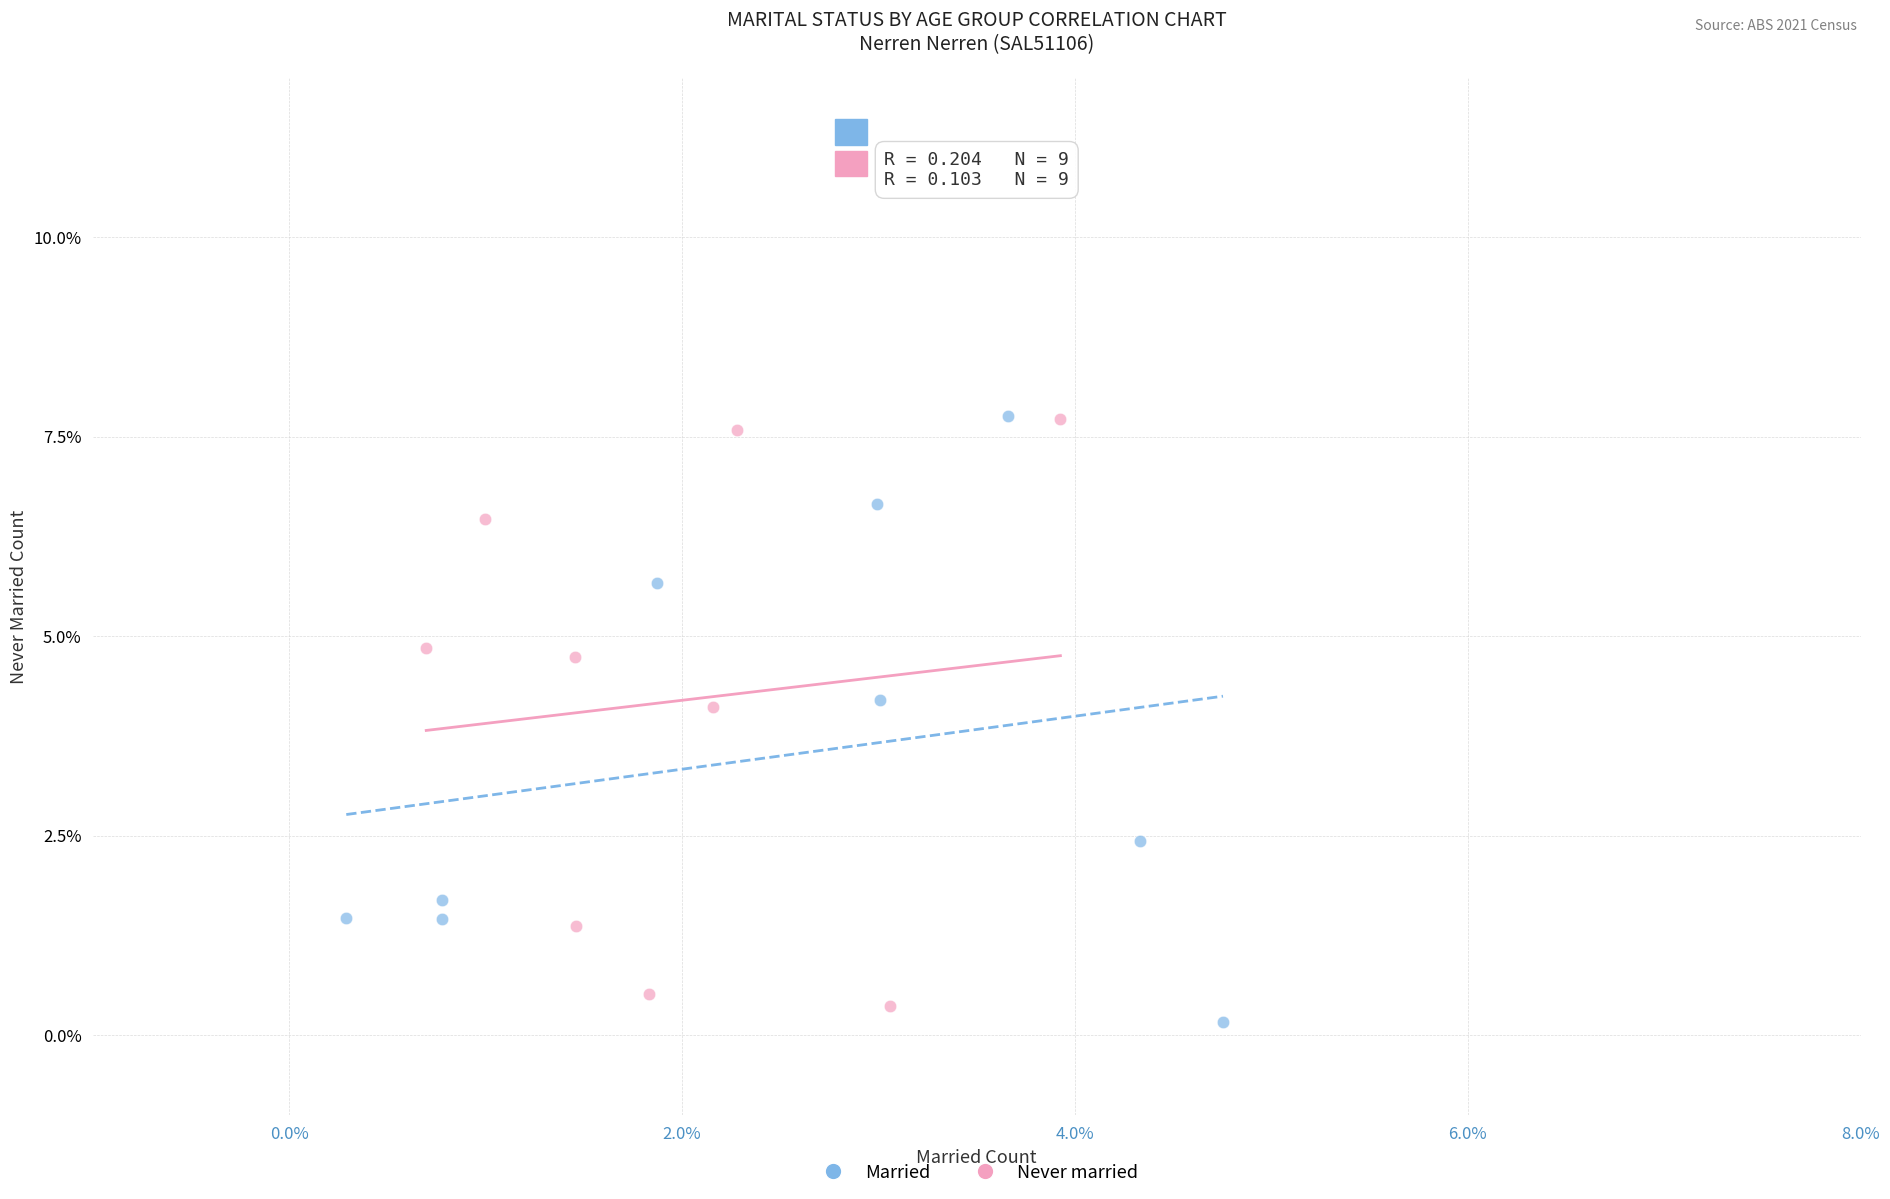

What are all the series names shown in the legend?

Married, Never married